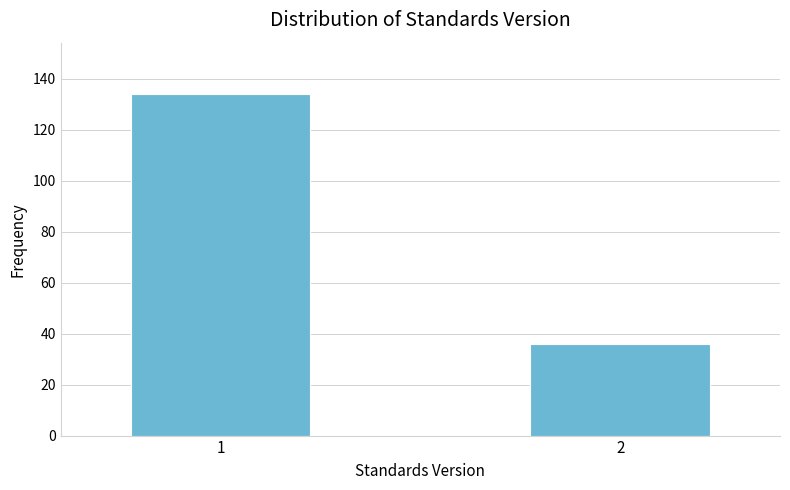

Reading left to right, what are all the values shown in this chart?

1=134	2=36